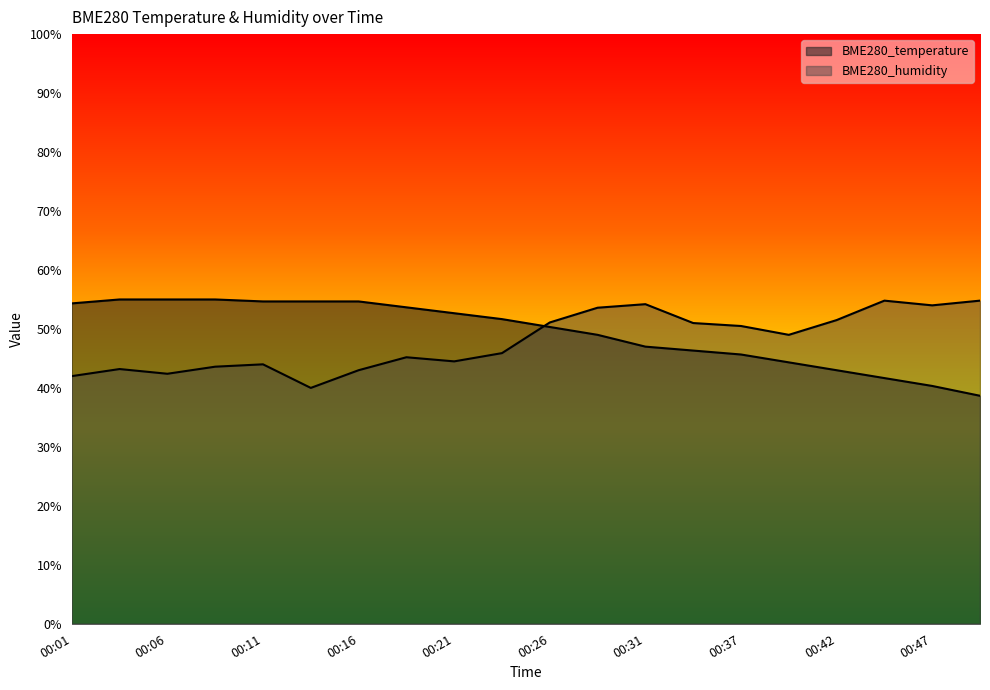

What are all the series names shown in the legend?

BME280_temperature, BME280_humidity